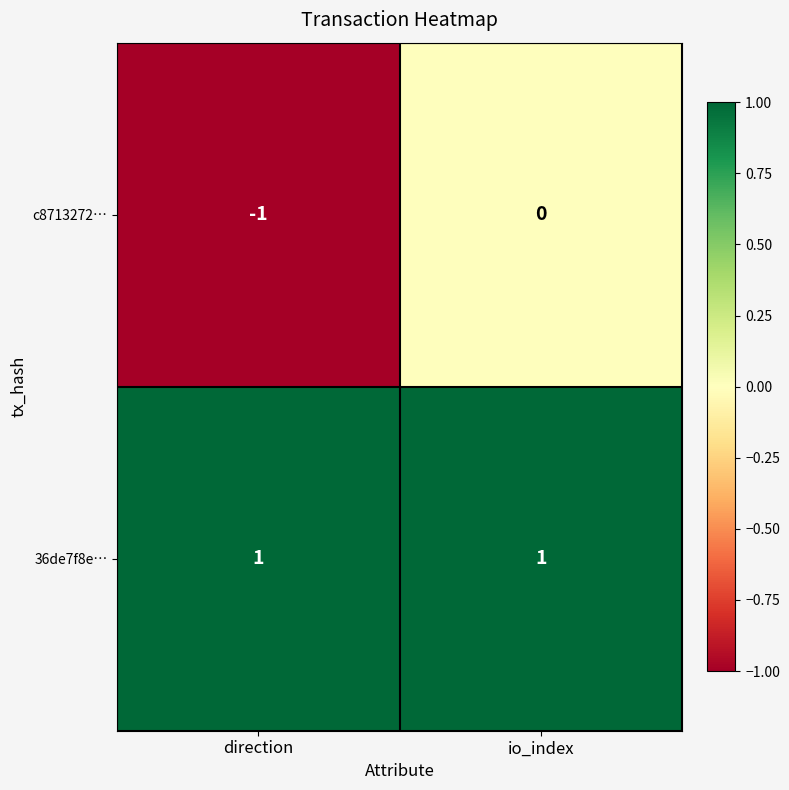

Which series has the largest range (max minus min)?

c8713272…